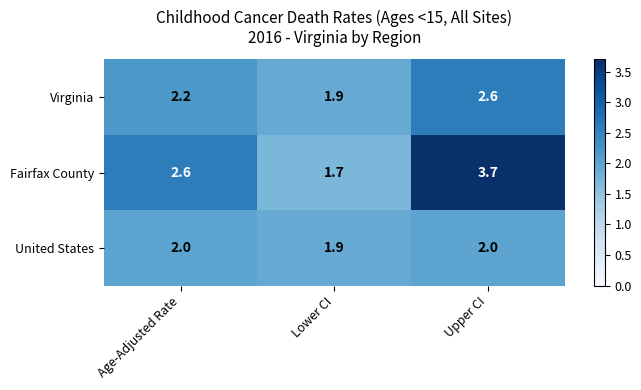

Rank the series by their average value, from highest to lowest.

Fairfax County, Virginia, United States